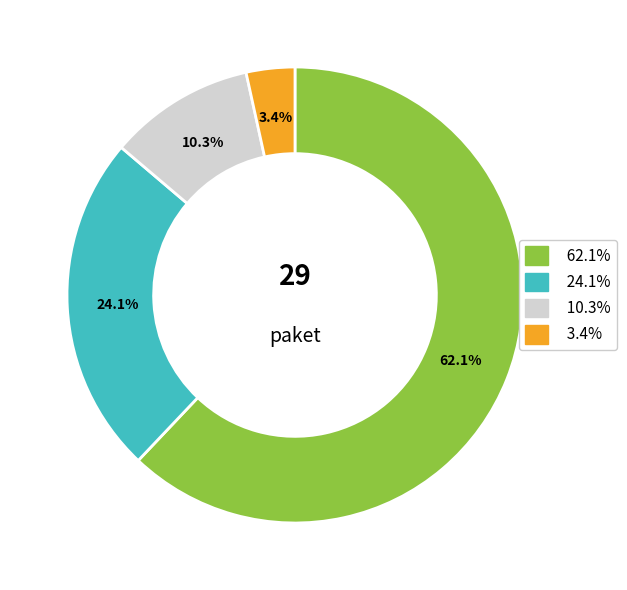

How many slices are in this pie chart?

4